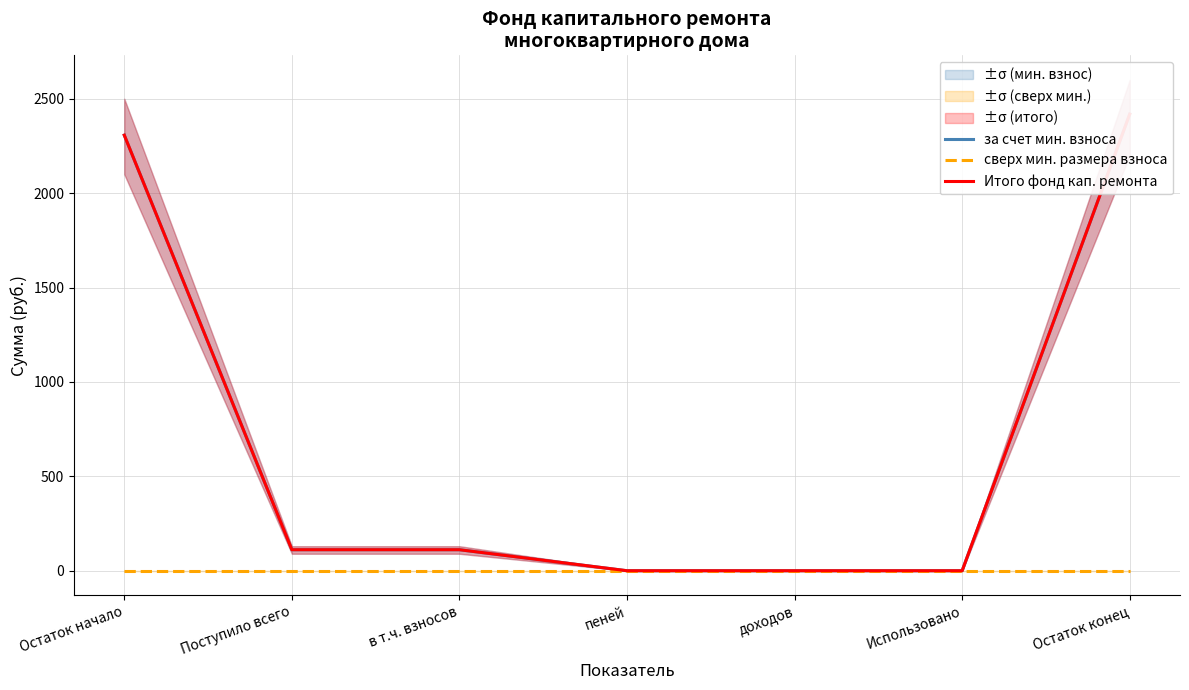

The Итого фонд кап. ремонта series shows 1672.4 at Остаток конец. True or false?

False